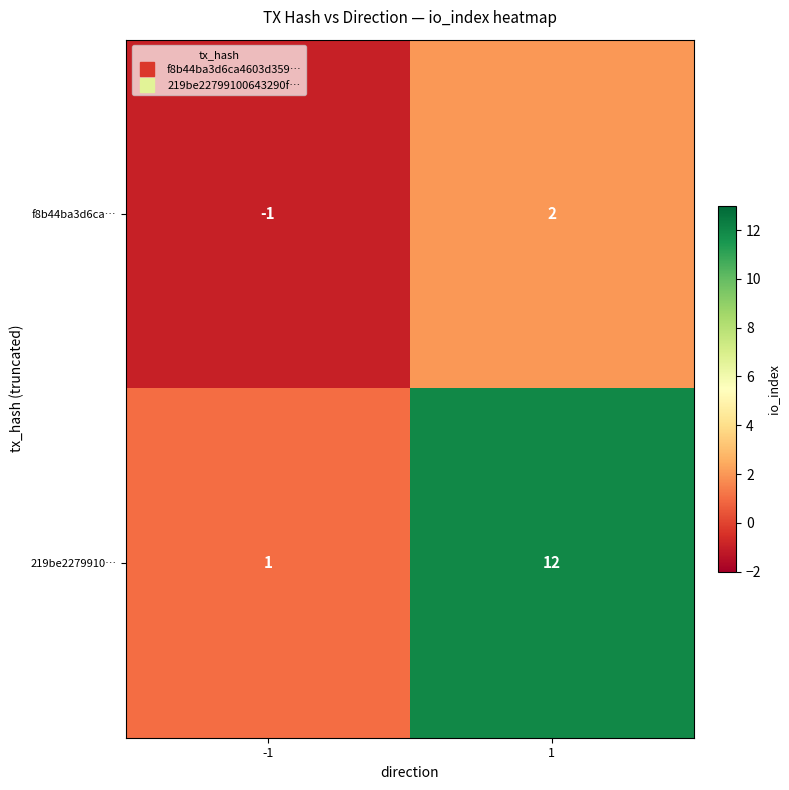

Reading left to right, what are all the values shown in this chart?

f8b44ba3d6ca…: -1=-1	1=2
219be2279910…: -1=1	1=12